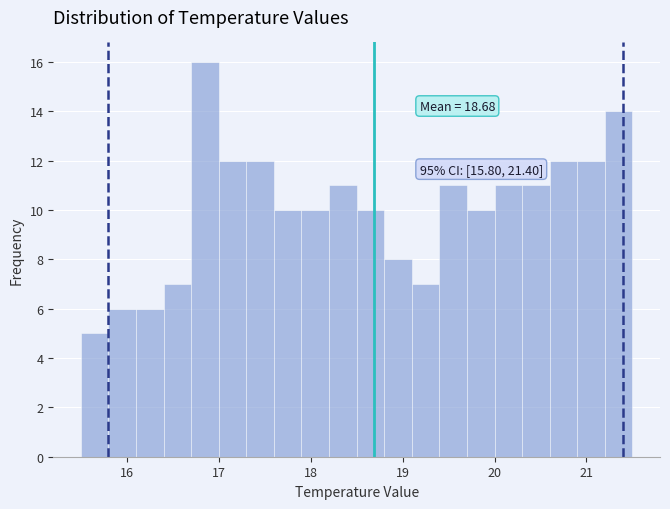

Around what value on the x-axis is the tallest bar? Give the approximate position of its centre, as read against the axis.

16.9